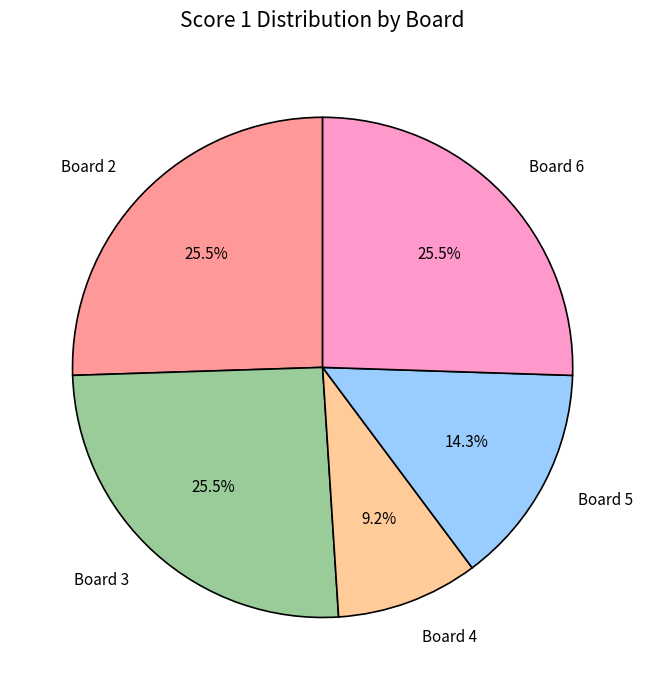

Is there a majority slice in this chart?

No